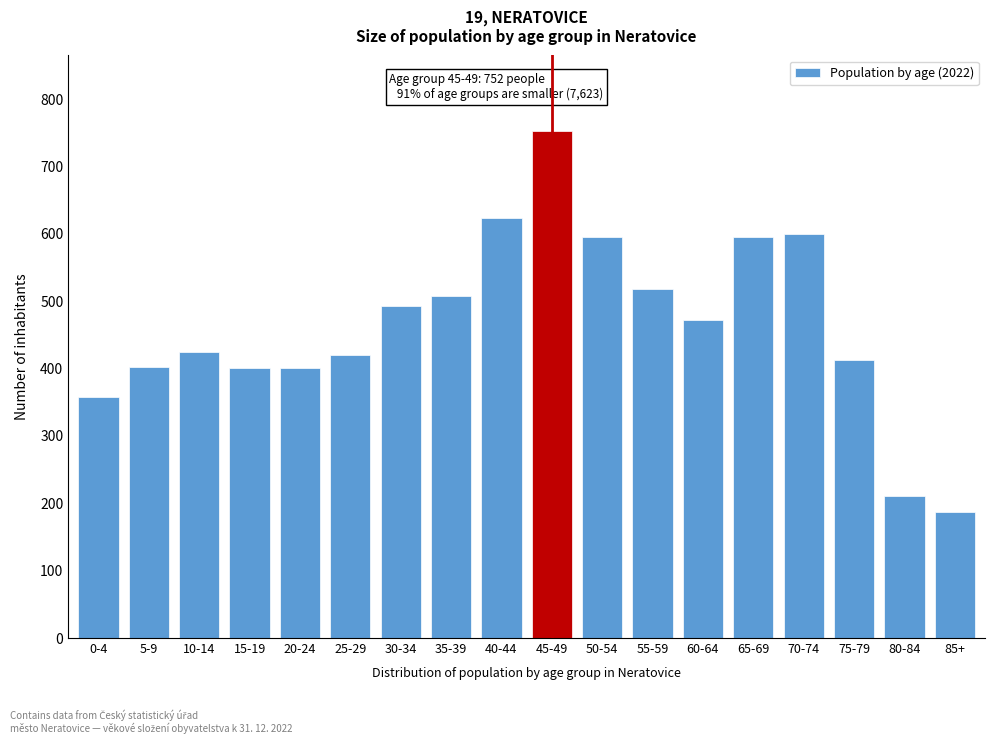

What is the value of the 5th bar from the left?

401